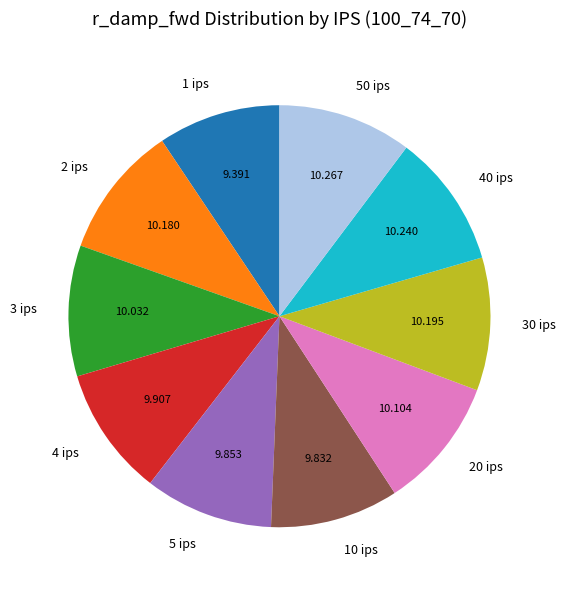

Does 50 ips account for over 50% of the chart?

No